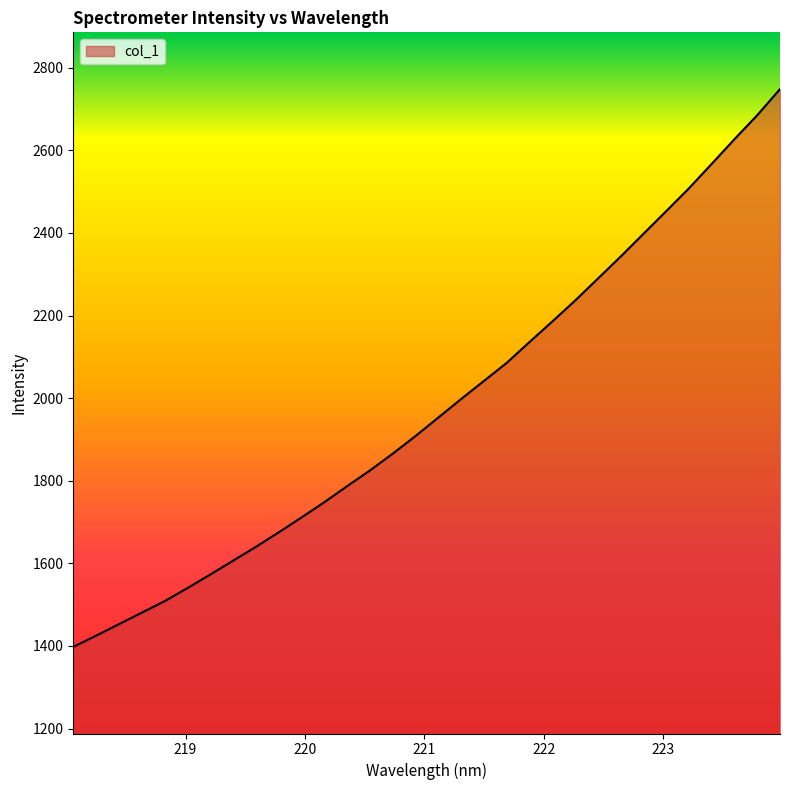

How many lines are shown in the chart?

1